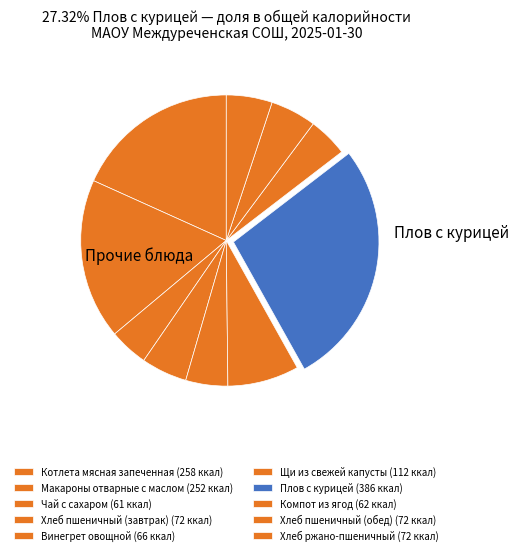

What percentage is NOT represented by Плов с курицей?

72.7%